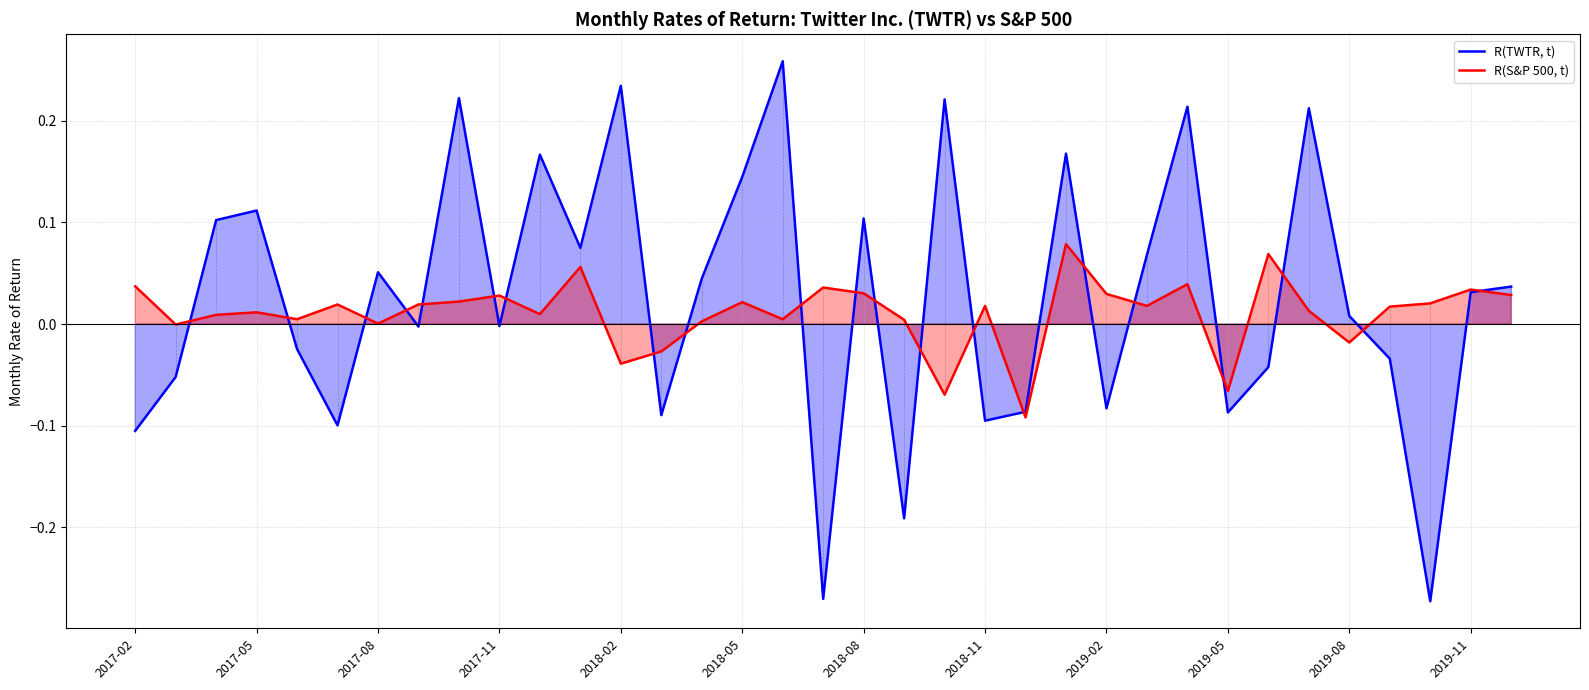

Does the chart have visible grid lines?

Yes